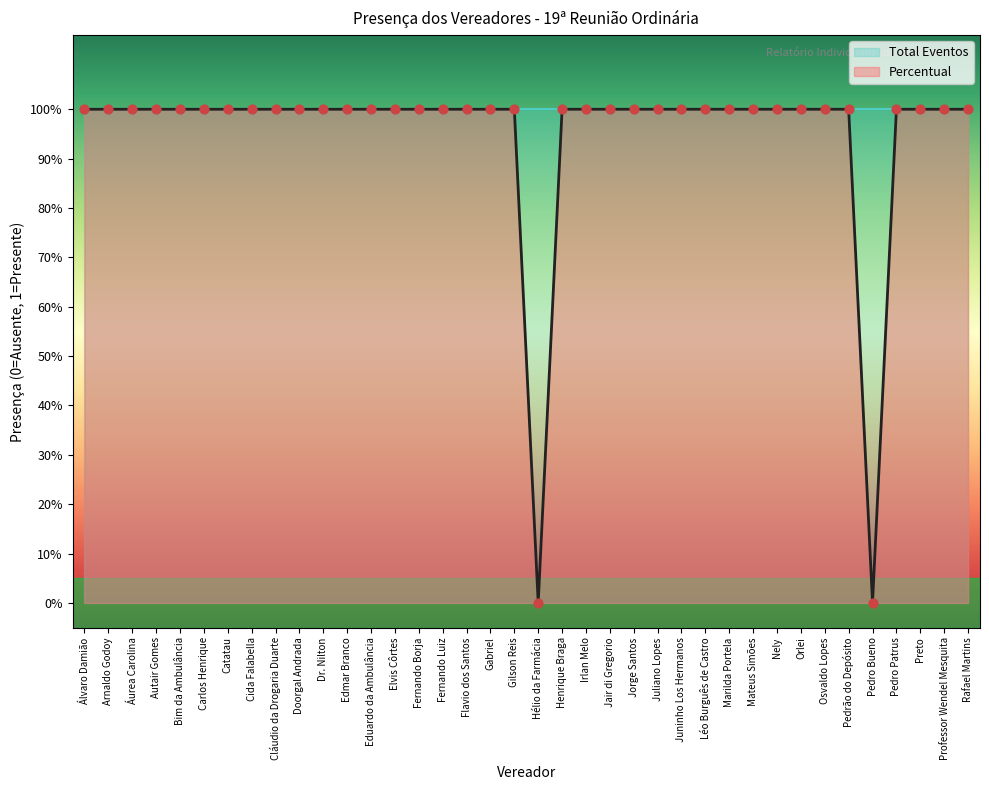

Approximately how many times larger is the value at Dr. Nilton compared to Gabriel?

1.0